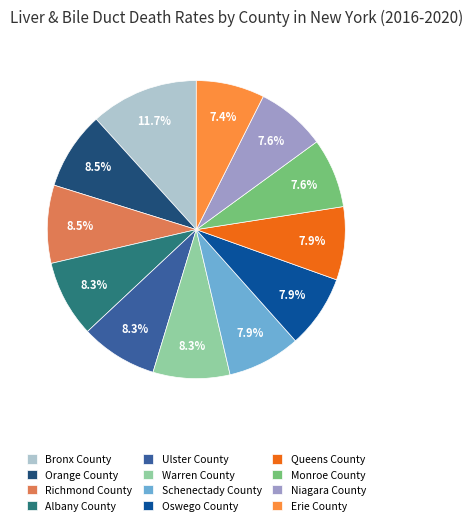

Which category has the biggest portion of the pie?

Bronx County